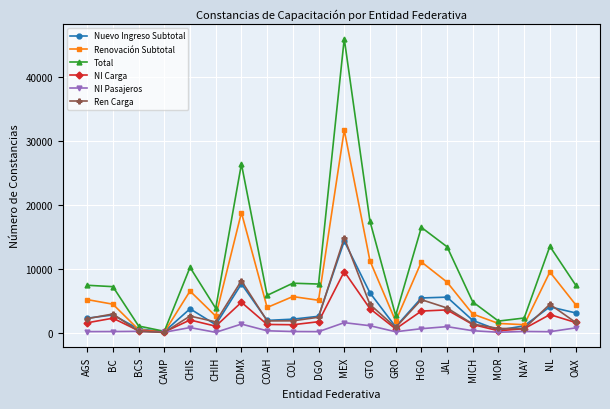

What is the value of the NI Carga point at the 14th from the left?

3363